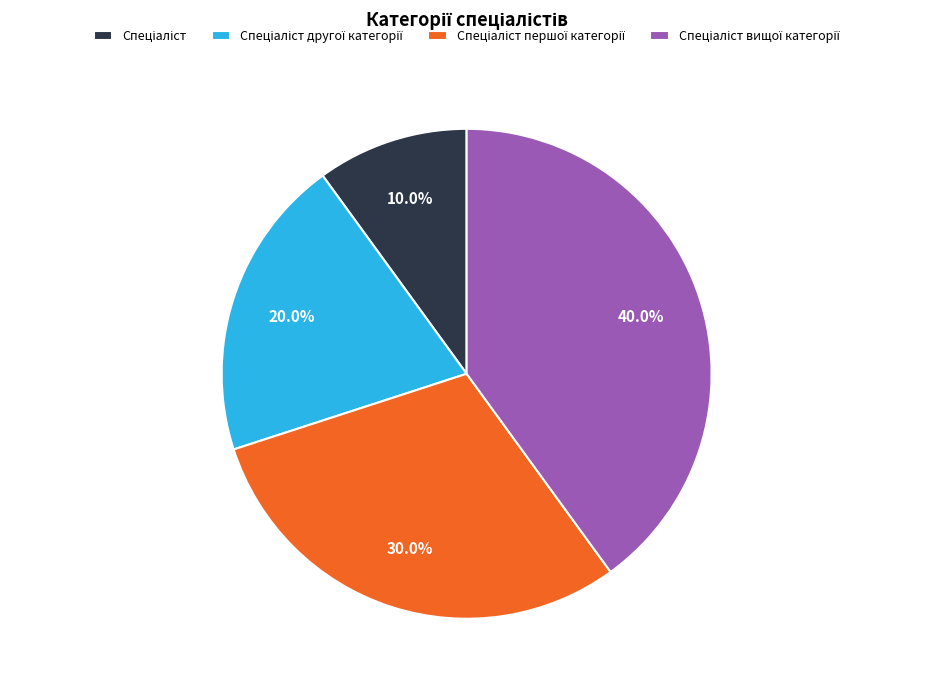

Is there a majority slice in this chart?

No